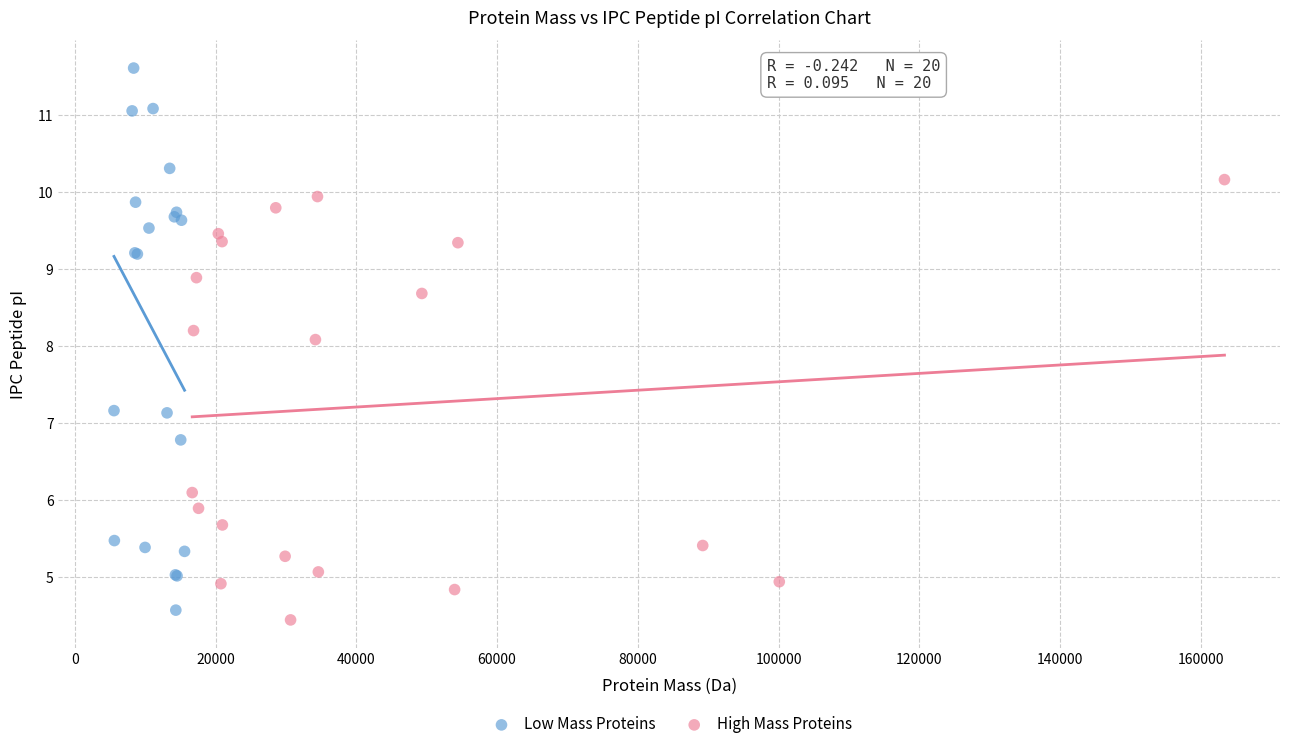

Which series has the widest spread of Y values?

Low Mass Proteins